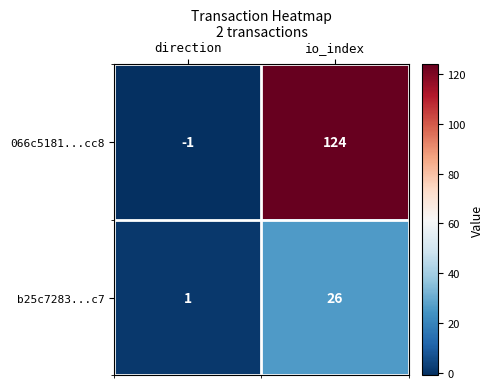

What value does the b25c7283...c7 series have at io_index?

26